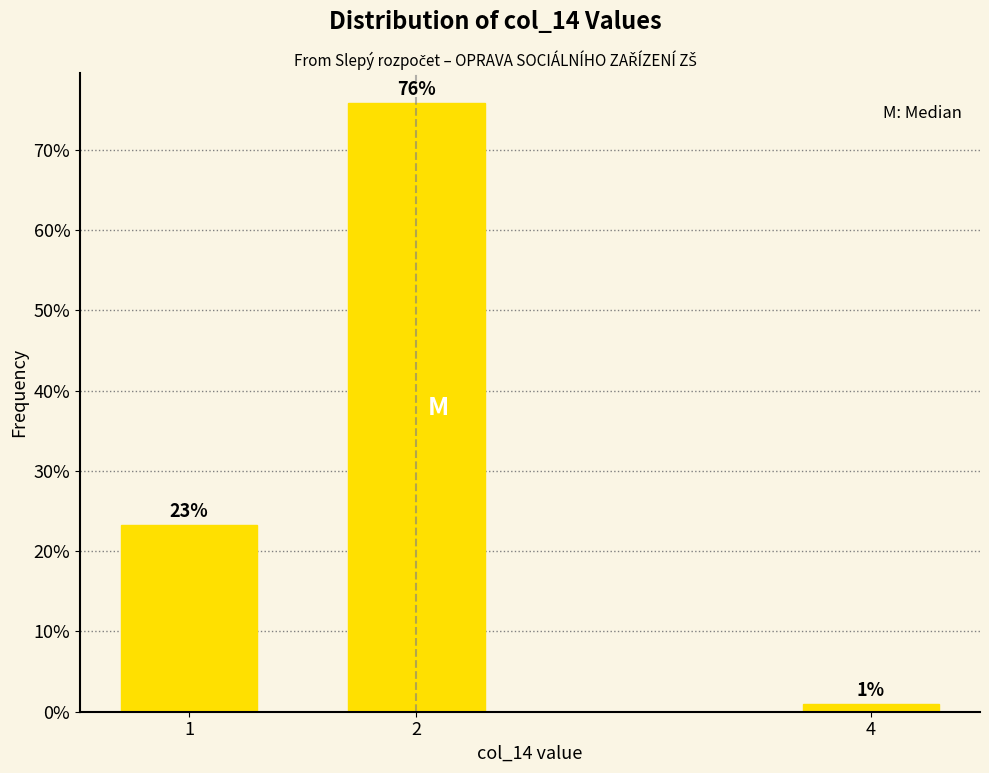

What is the ratio of the value at 1 to the value at 2?

0.3